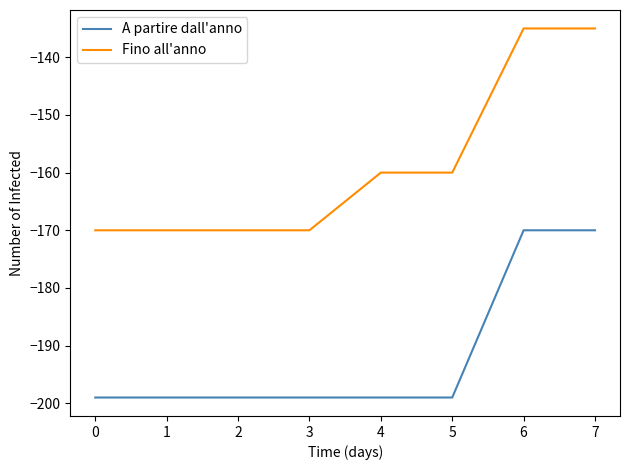

What is the maximum value shown in the chart?

-135